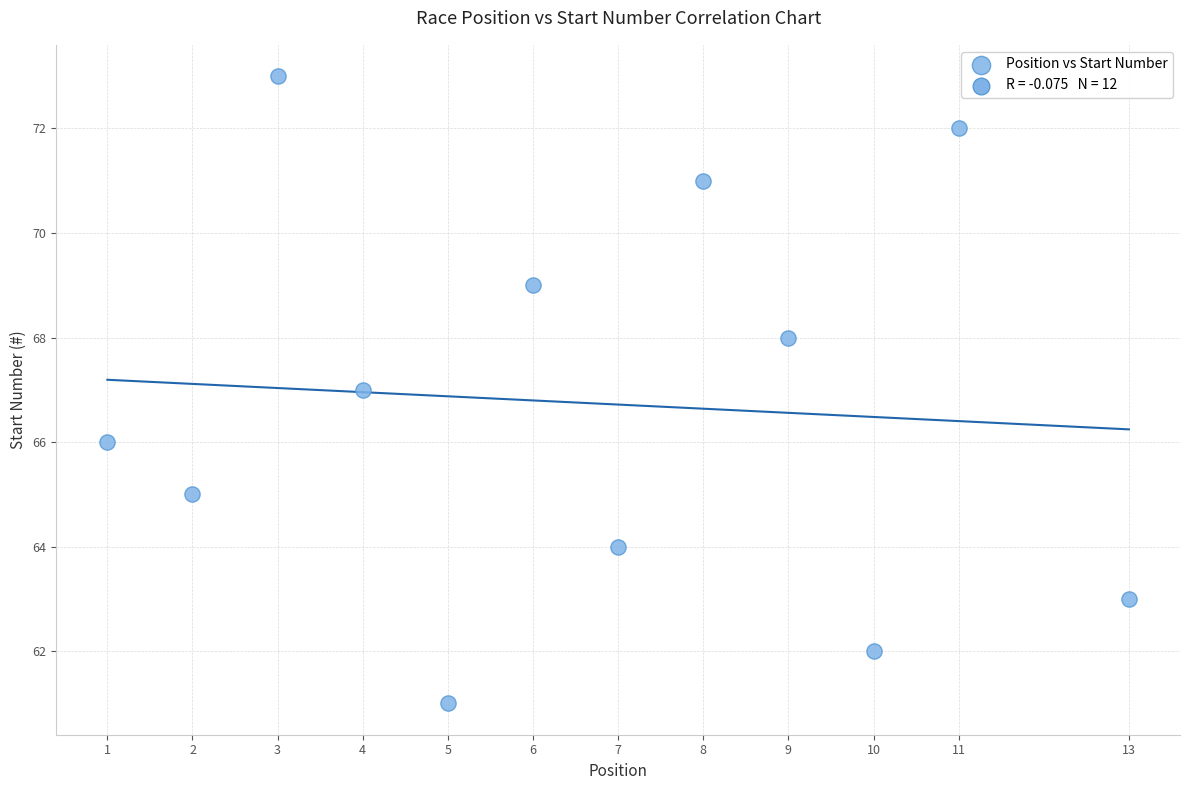

What is the average Y value?

67